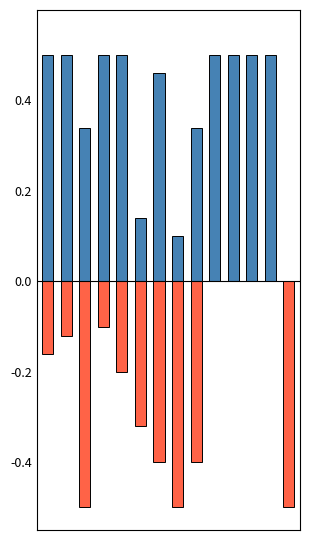

Where is Score 2 nearest to the value 0?

9